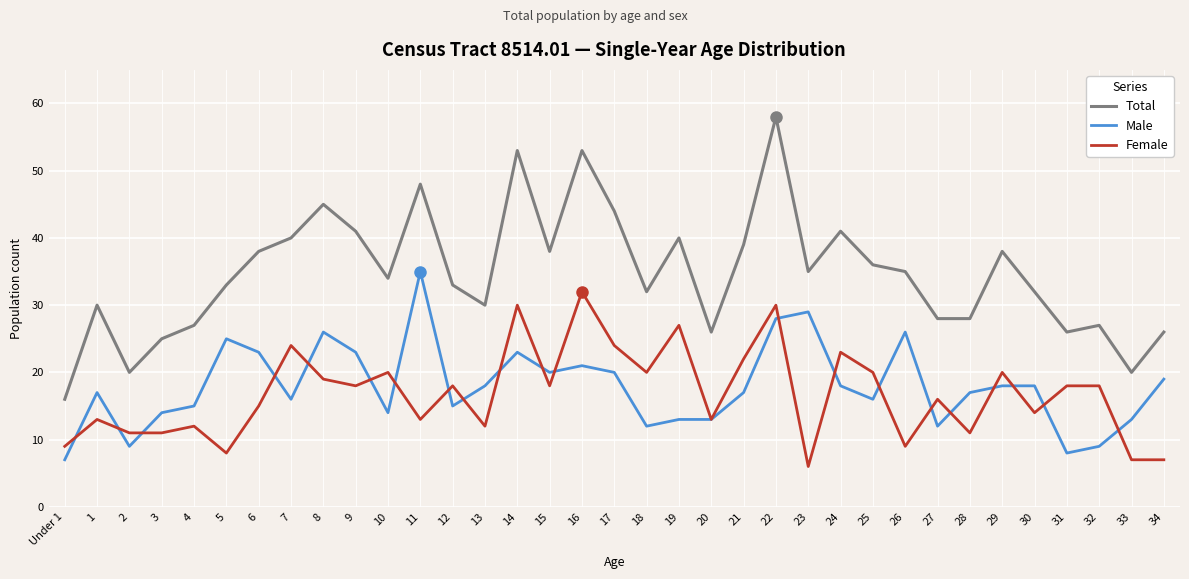

Which label corresponds to the smallest value in the chart?

23